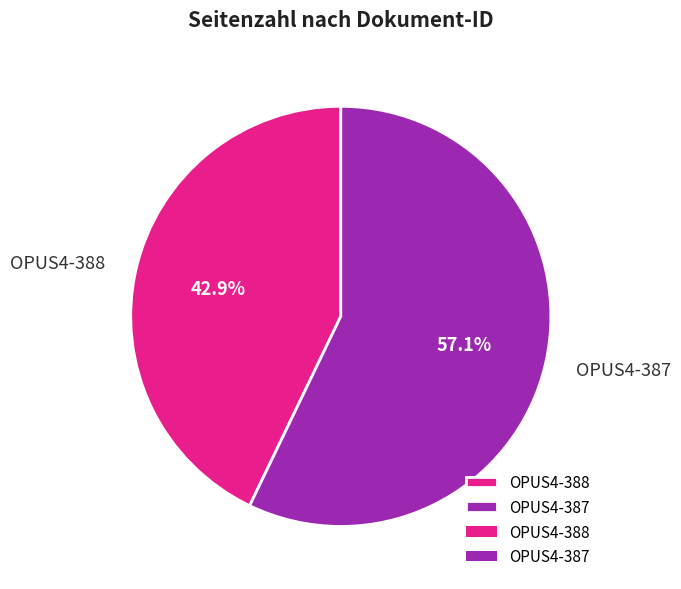

Is it true that OPUS4-387 is 57% of the pie?

True